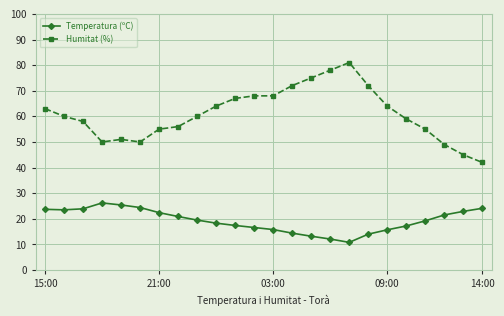

True or false: Humitat (%) has more than 1 points higher than both neighbors.

True